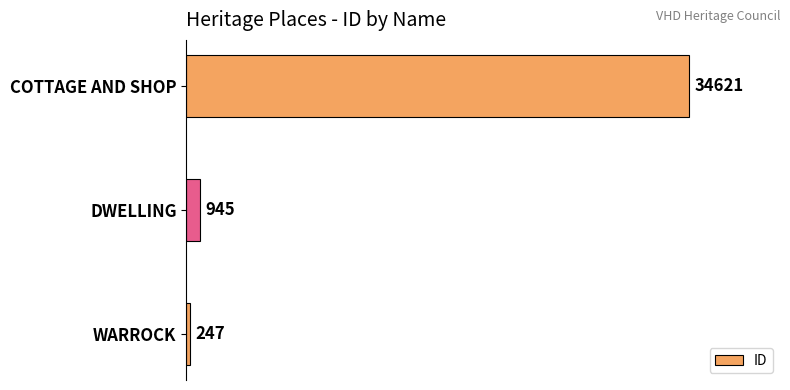

Between WARROCK and DWELLING, which is larger?

DWELLING